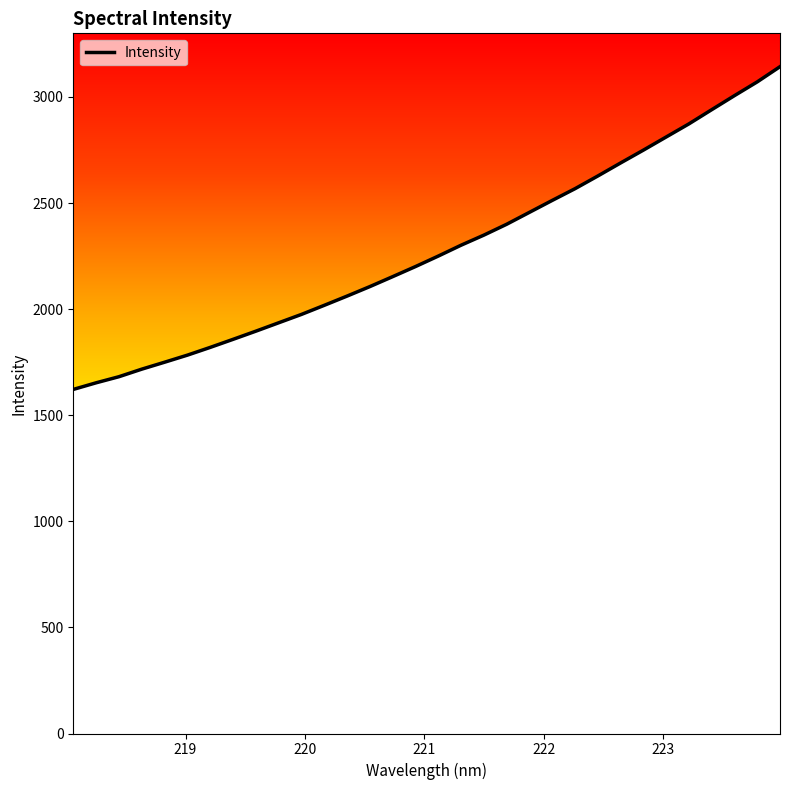

What is the difference between the maximum and minimum values?

1521.1